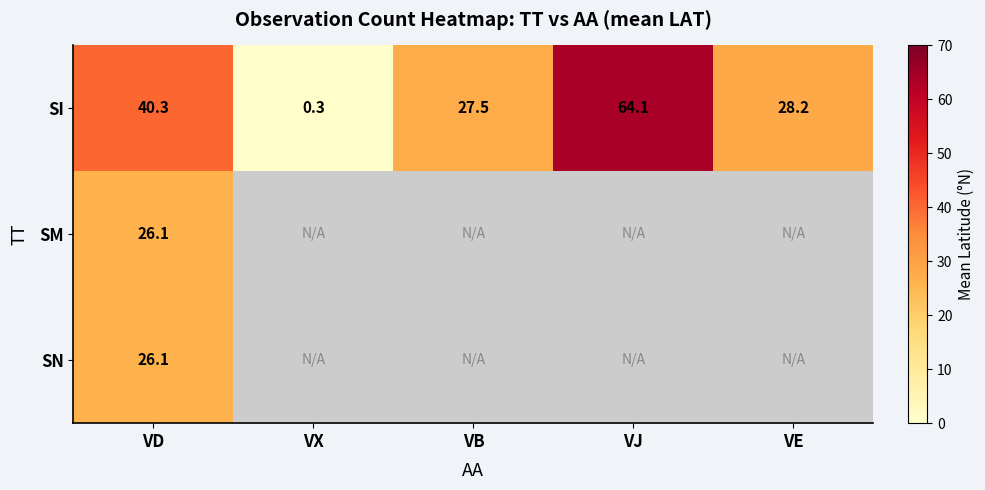

At which category is the sum across all series the highest?

VD